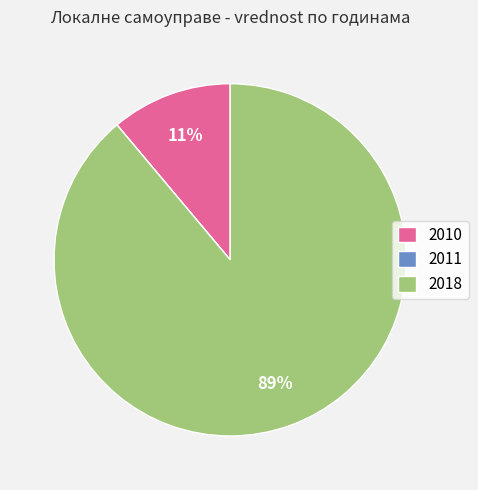

Which slice is the largest?

2018